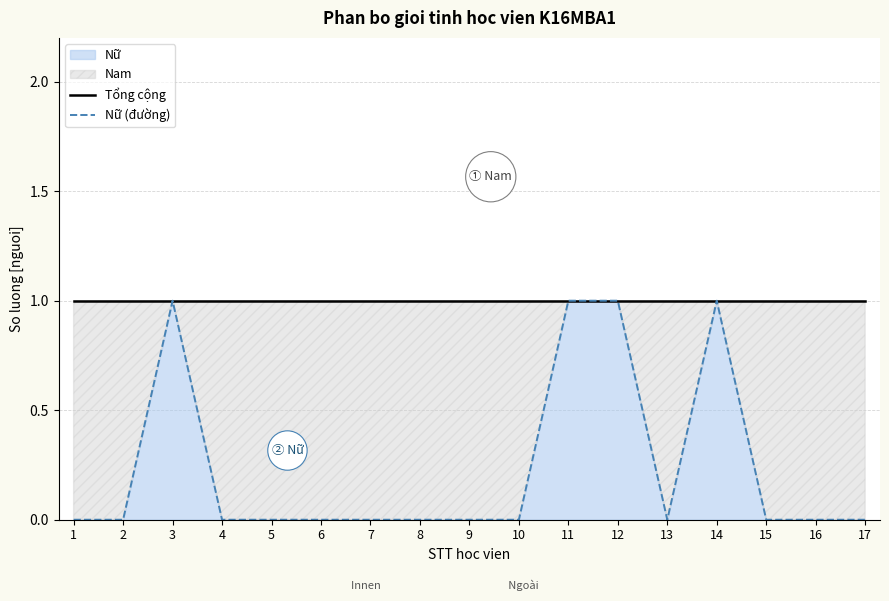

Which series has the largest total across all categories?

Tổng cộng